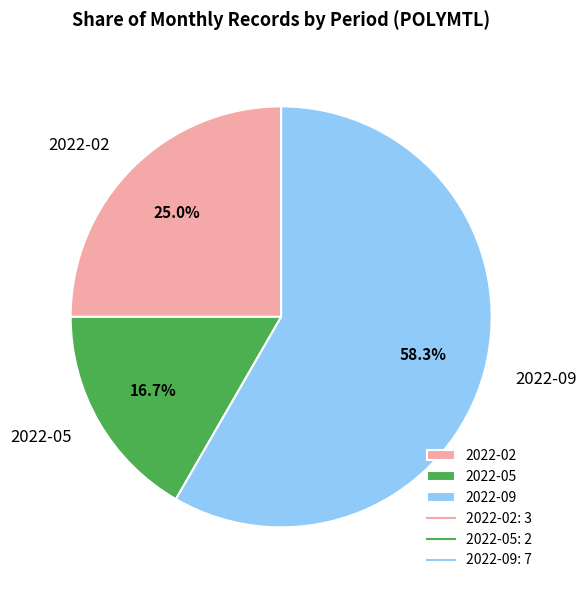

To the nearest percent, what percentage of the pie is 2022-05?

17%